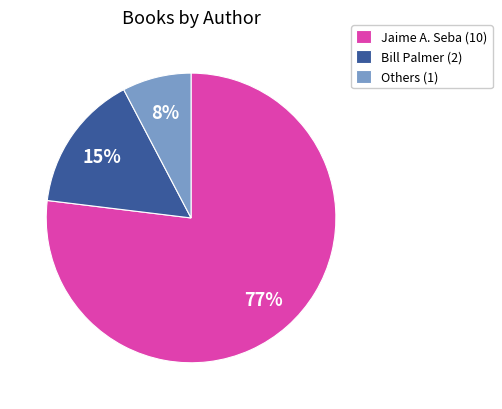

Combined, do Bill Palmer (2) and Others (1) account for over 50%?

No